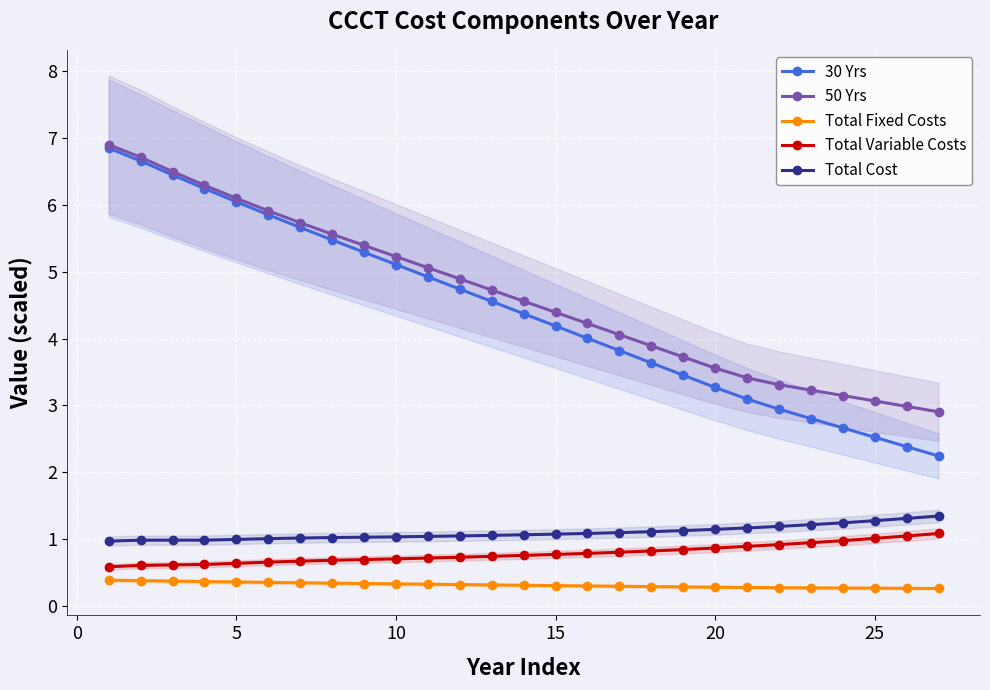

True or false: Total Cost and 30 Yrs intersect in this chart.

False